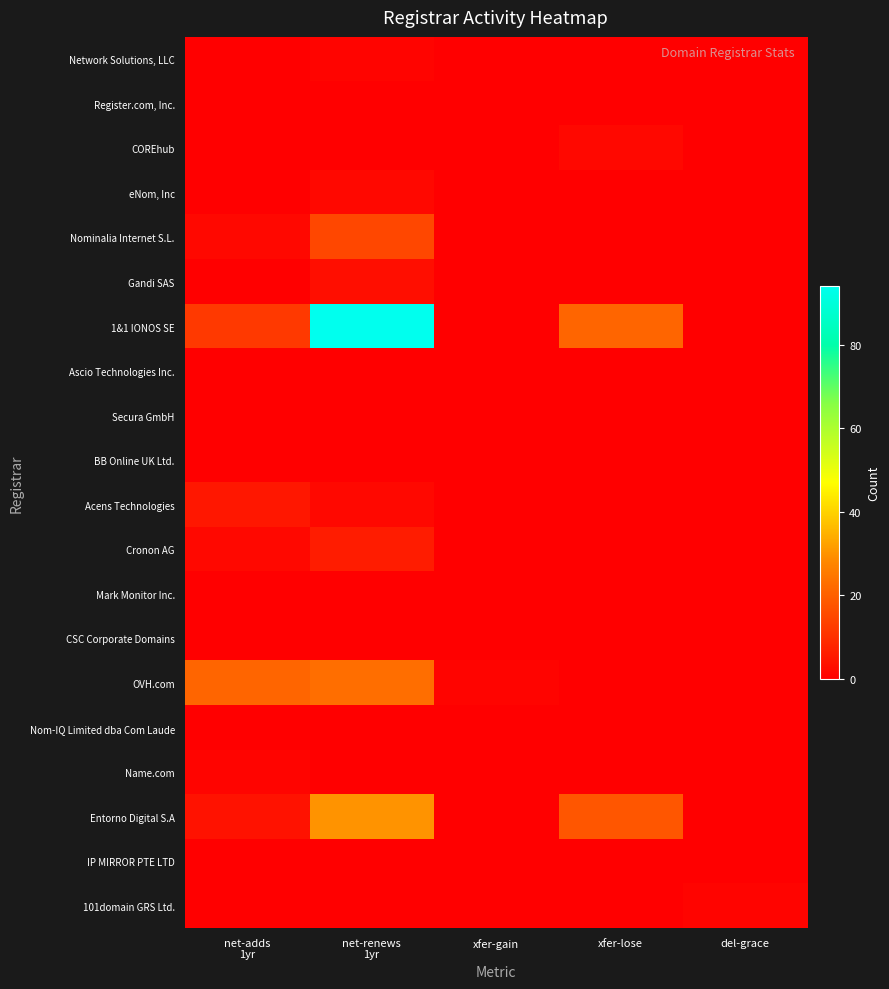

At which category is the sum across all series the highest?

net-renews
1yr